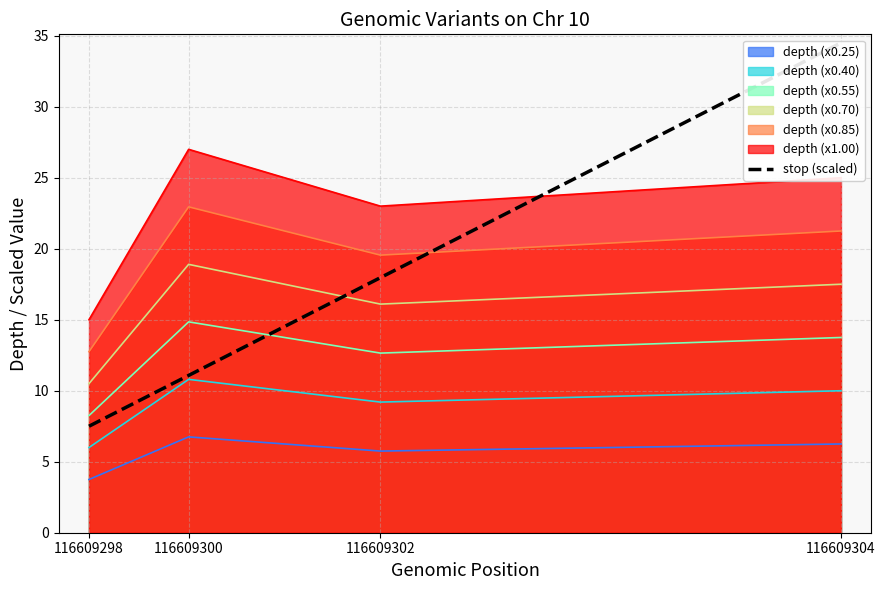

What is the sum of the values at 116609302 and 116609300?

29.0